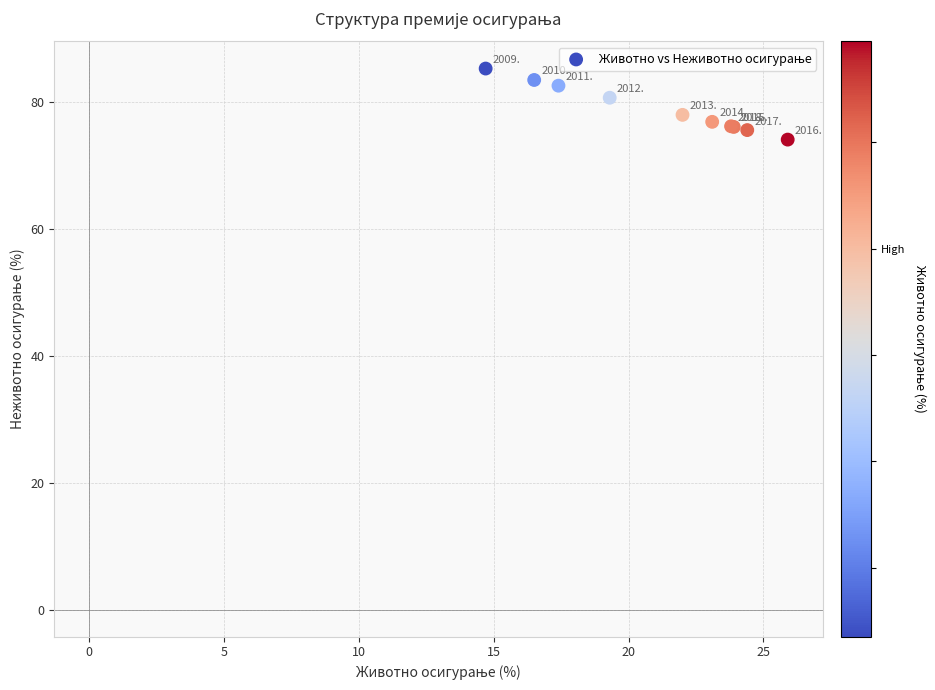

What Y value in the scatter plot is closest to 79?

78.0